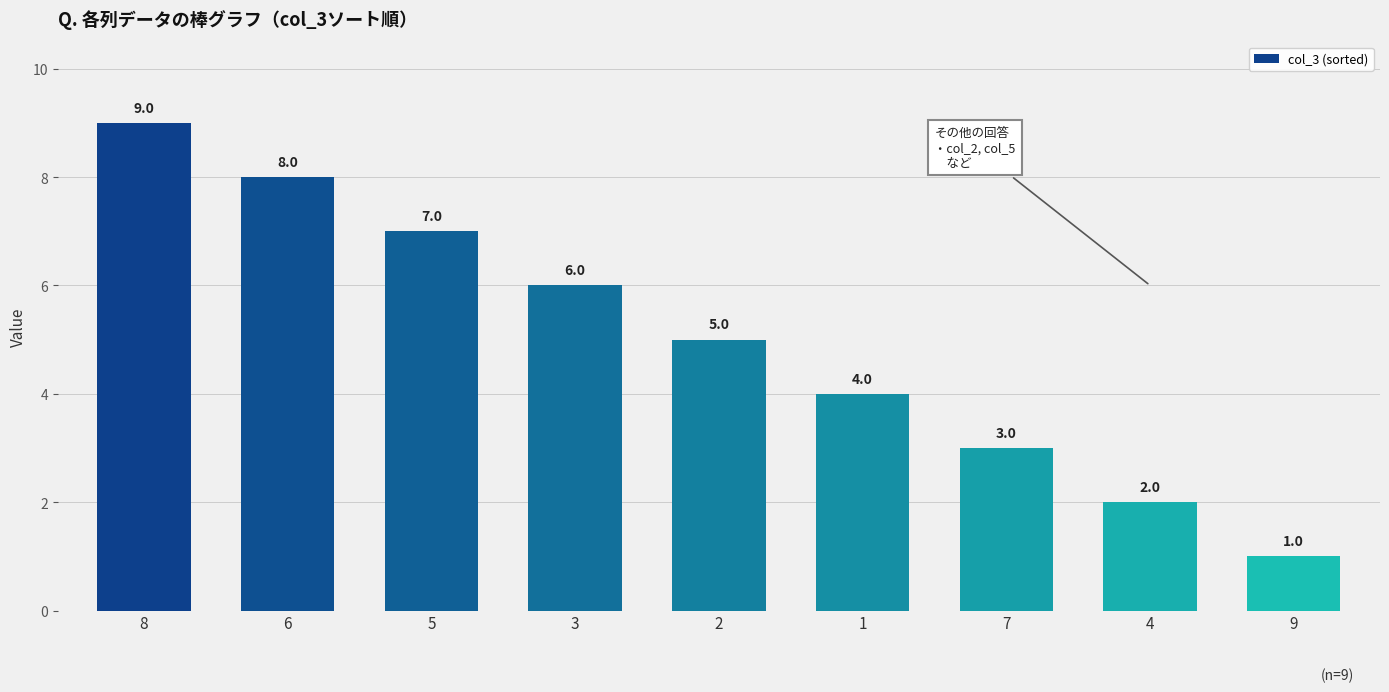

What is the label of the 9th bar from the right?

8